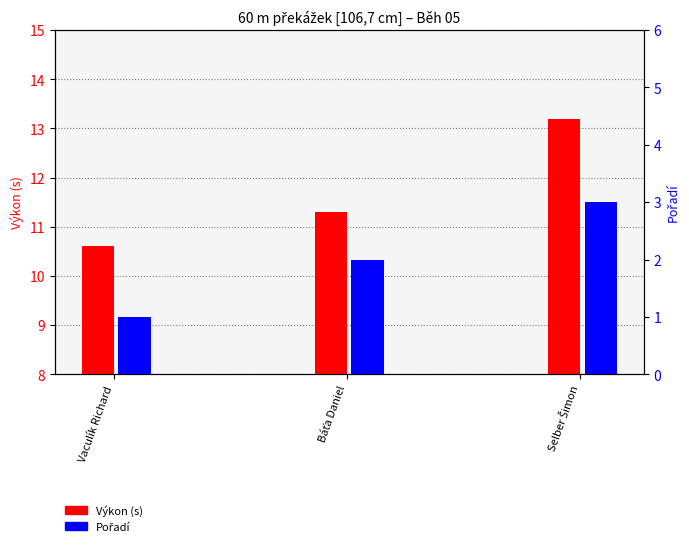

Reading right to left, transcribe all the data shown in this chart.

Výkon (s): 13.2	11.3	10.6
Pořadí: 3.0	2.0	1.0